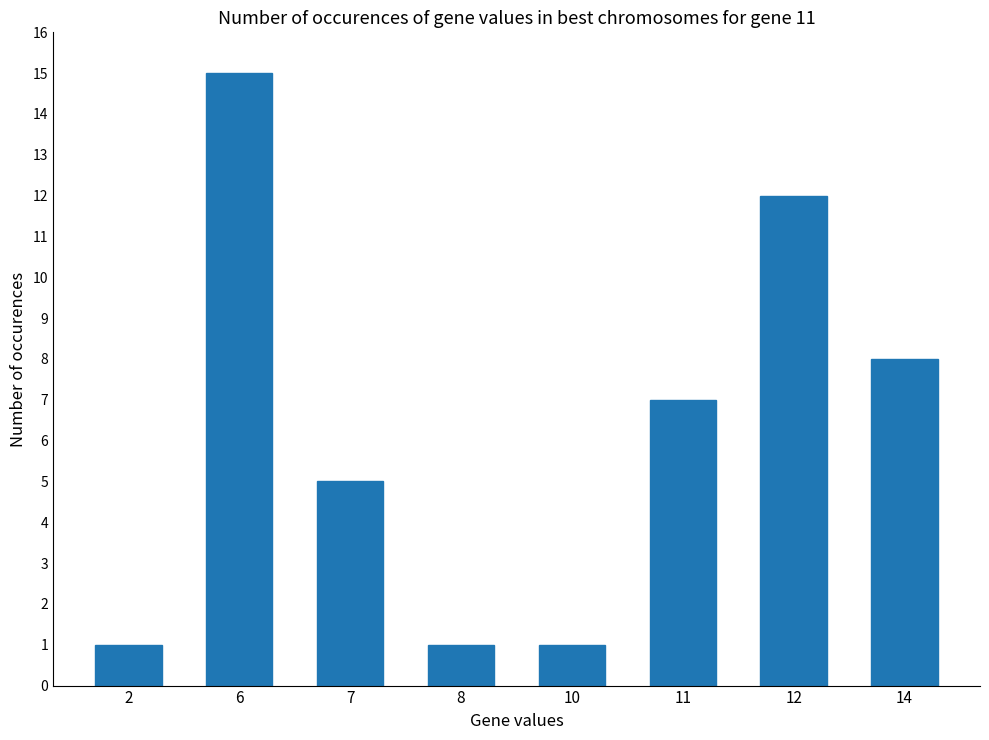

Reading right to left, what are all the values shown in this chart?

8	12	7	1	1	5	15	1